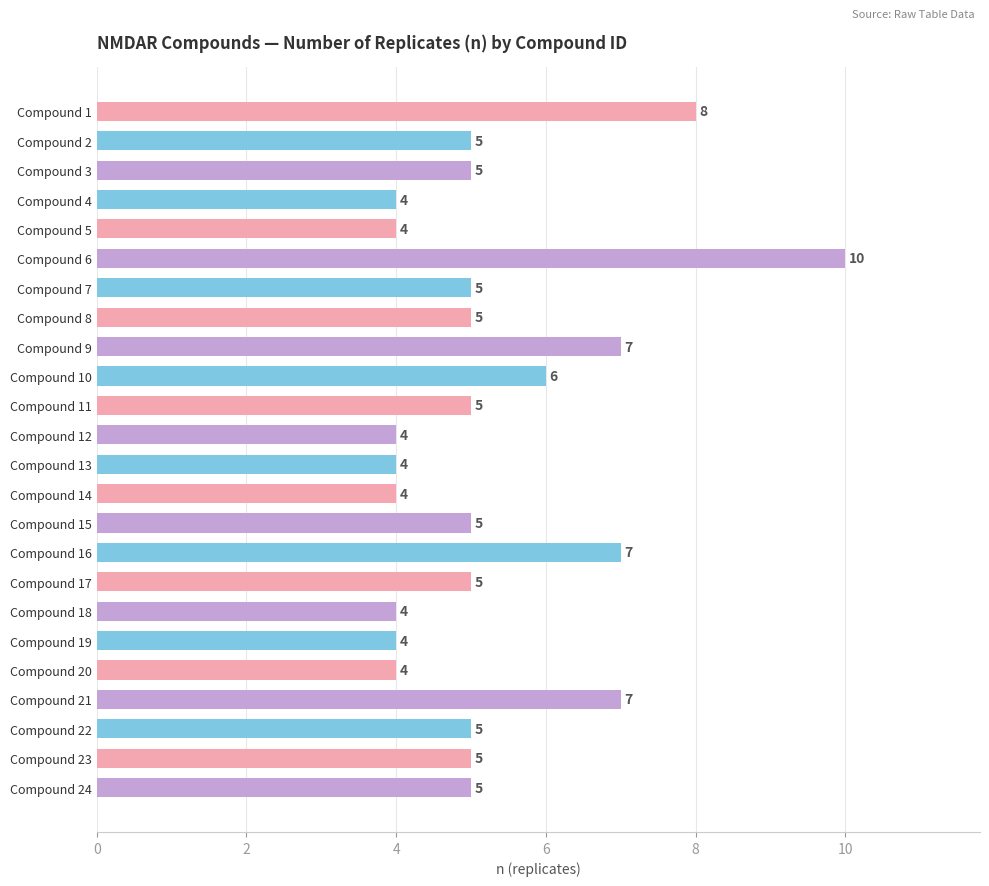

Between Compound 18 and Compound 11, which is larger?

Compound 11